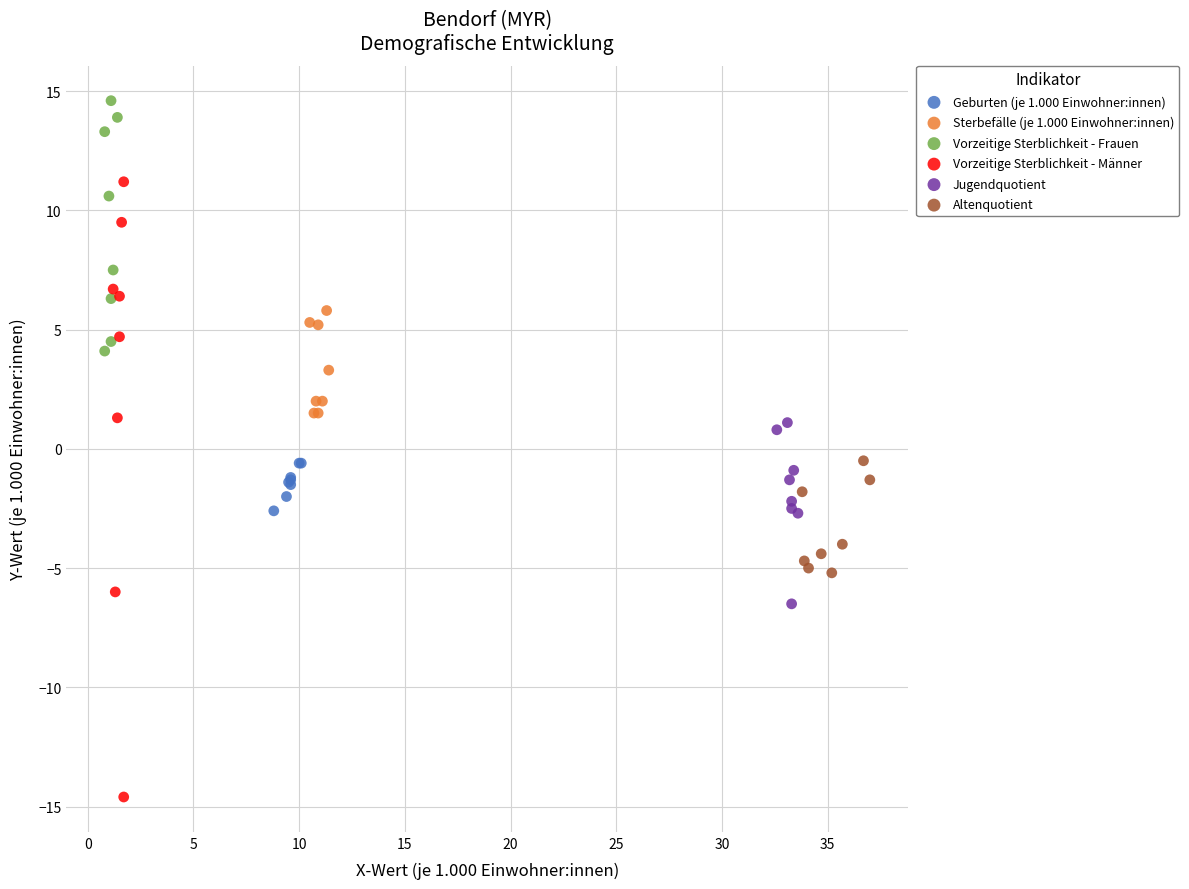

Which series reaches the maximum Y coordinate?

Vorzeitige Sterblichkeit - Frauen